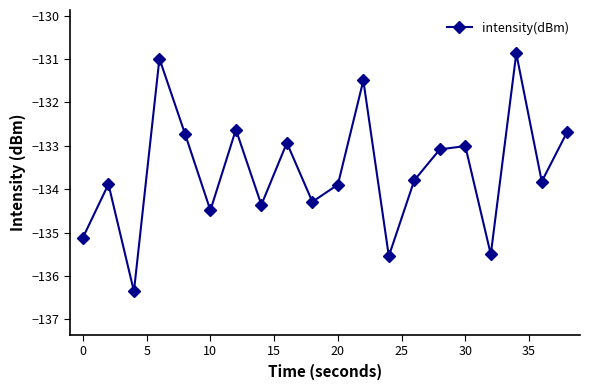

What is the sum of all values?

-2671.5